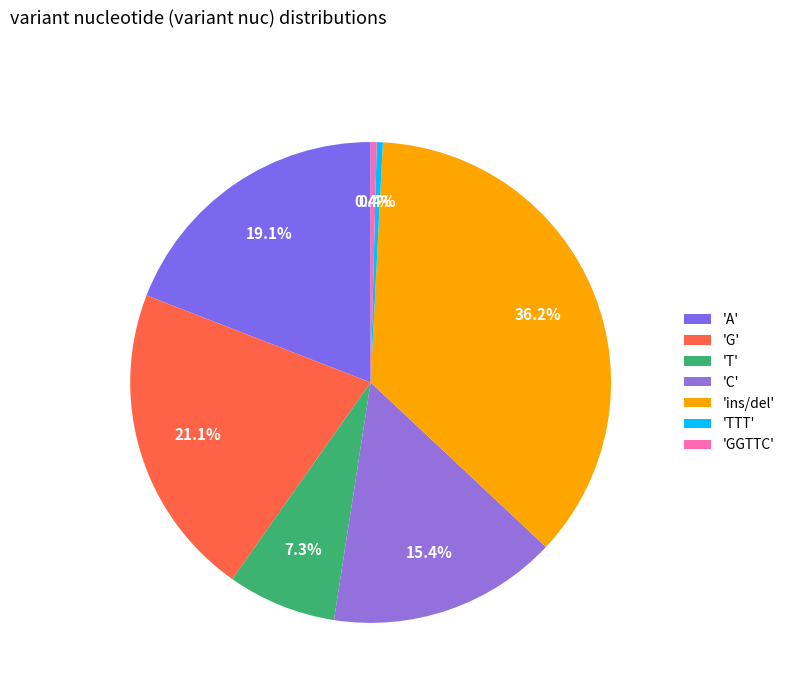

How many slices are in this pie chart?

7